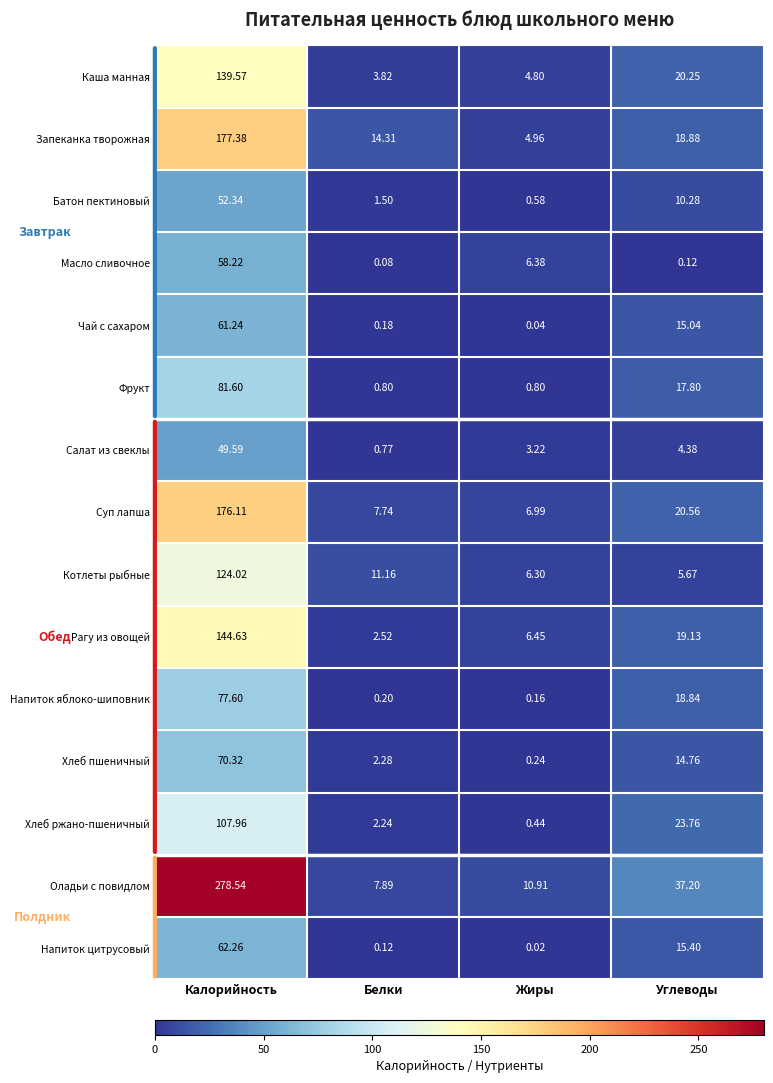

Which series has the largest total across all categories?

Оладьи с повидлом